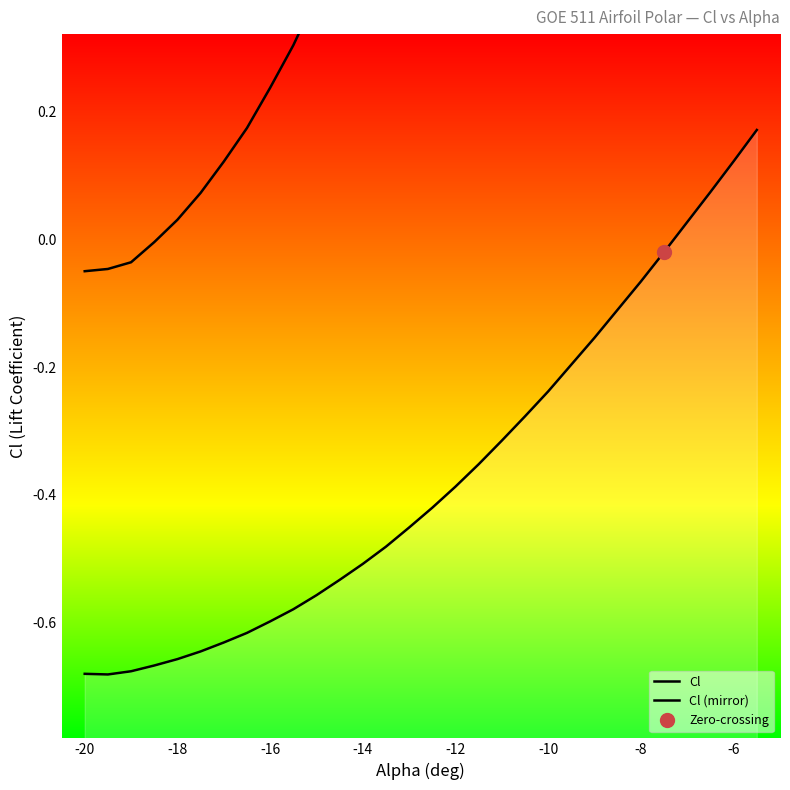

What is the value of the Cl point at the 4th from the left?

-0.7